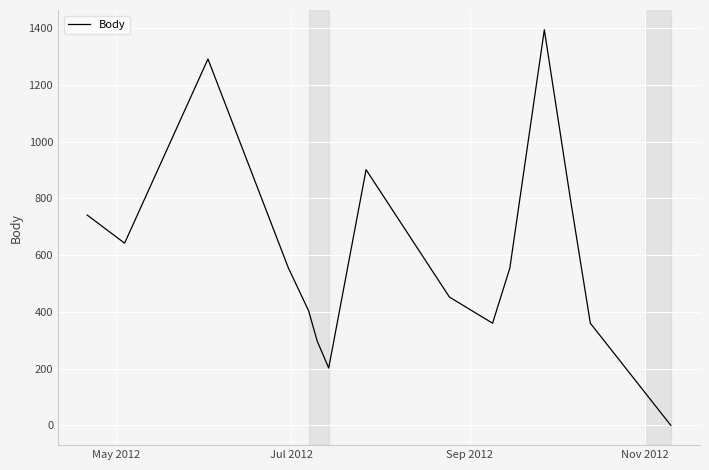

What is the difference between the maximum and minimum values?

1394